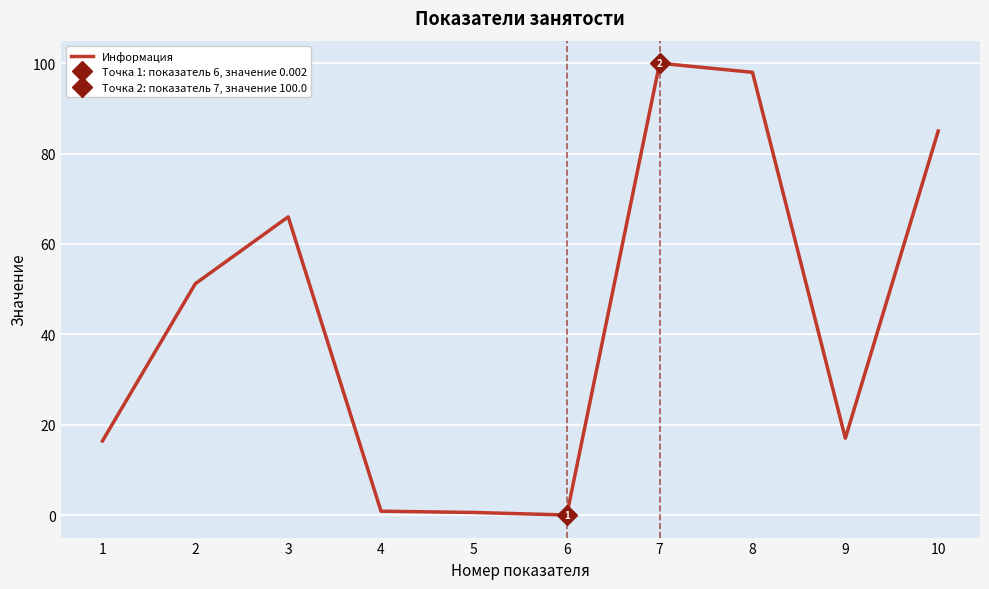

List the labels in order of value, largest first.

7, 8, 10, 3, 2, 9, 1, 4, 5, 6